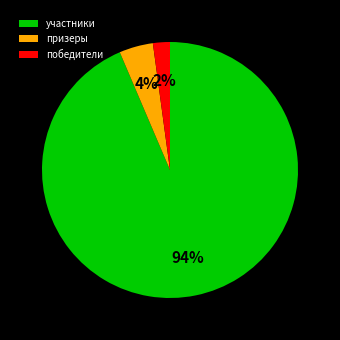

Is it true that призеры is 4% of the pie?

True